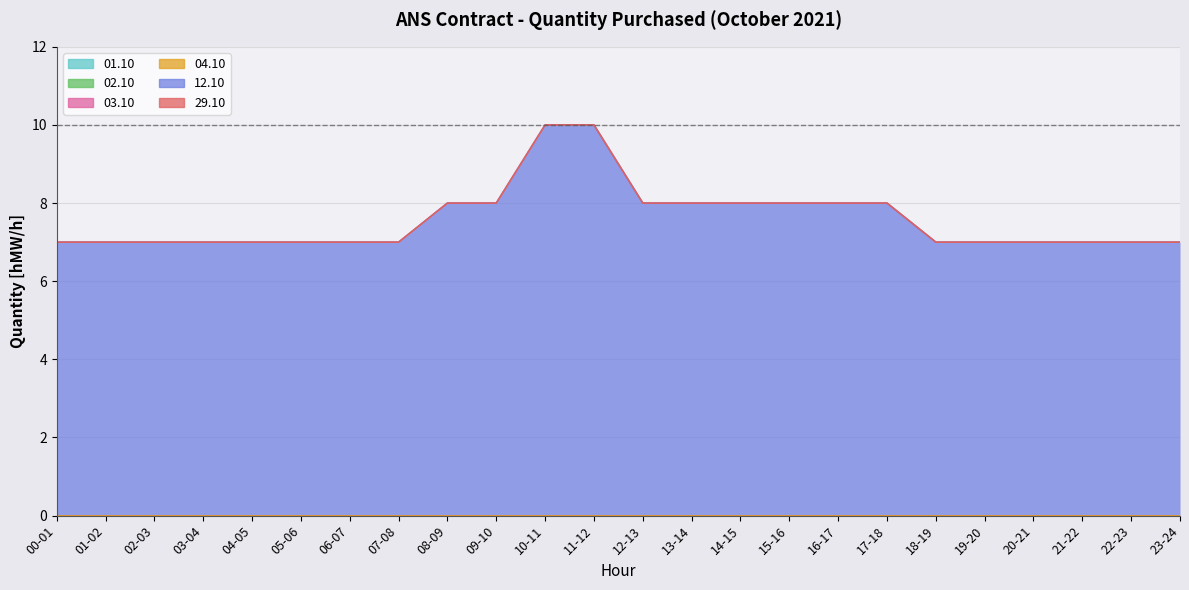

At which category does the chart reach its minimum across all series?

00-01